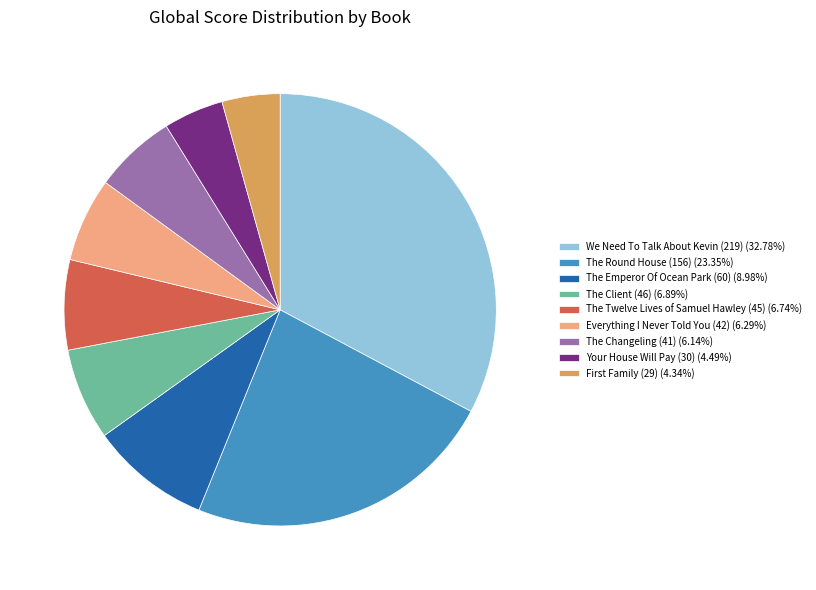

Does The Client (46) (6.89%) account for over 50% of the chart?

No